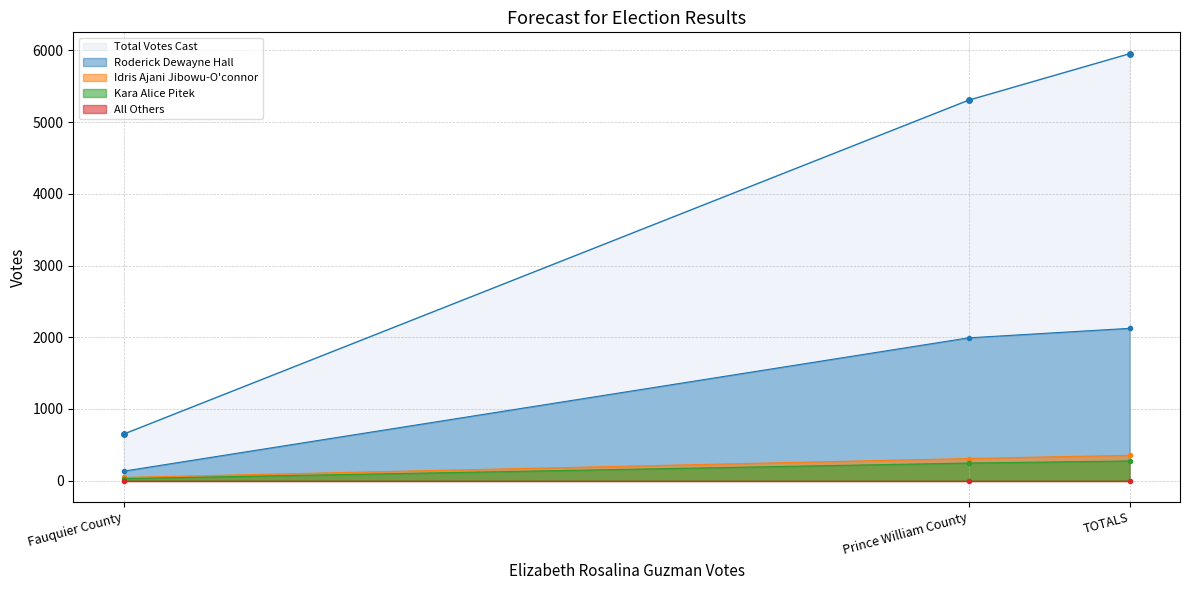

How many data points in Roderick Dewayne Hall are less than 1992?

1